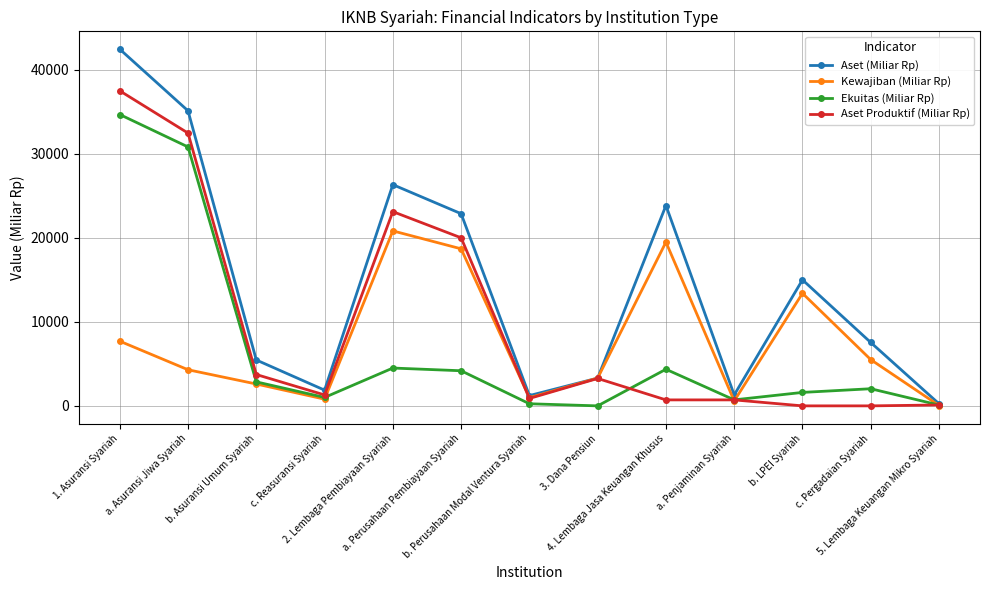

At which category is the sum across all series the highest?

1. Asuransi Syariah